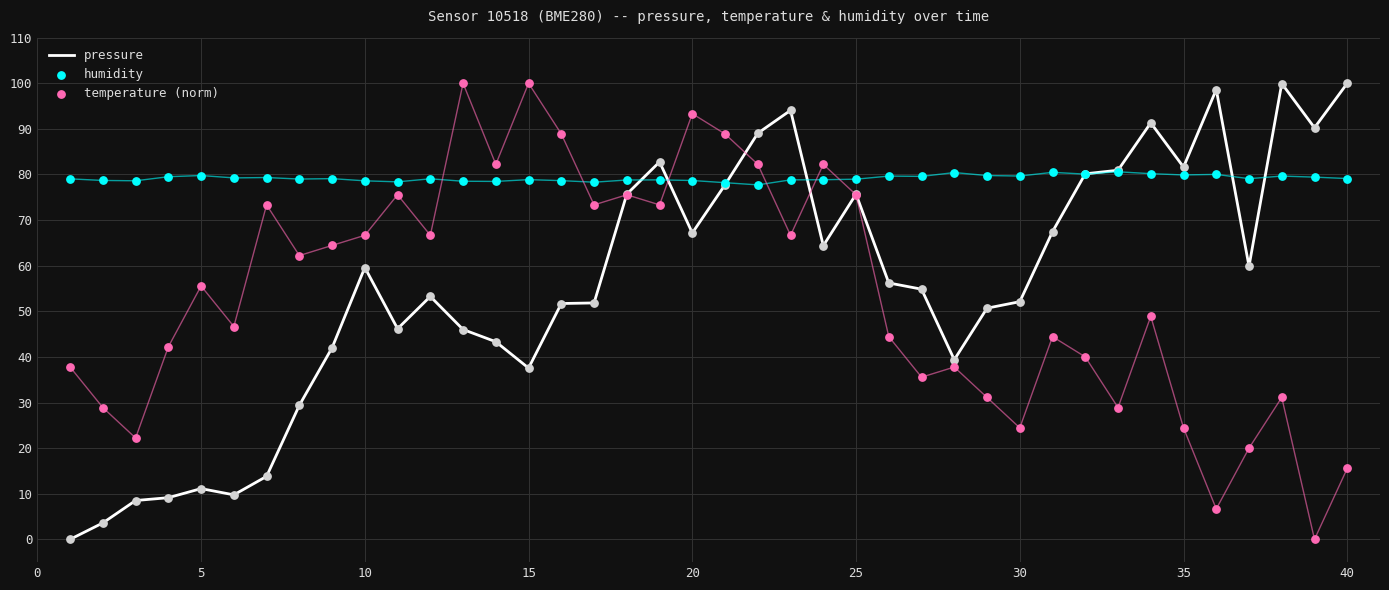

Which series reaches the maximum Y coordinate?

pressure